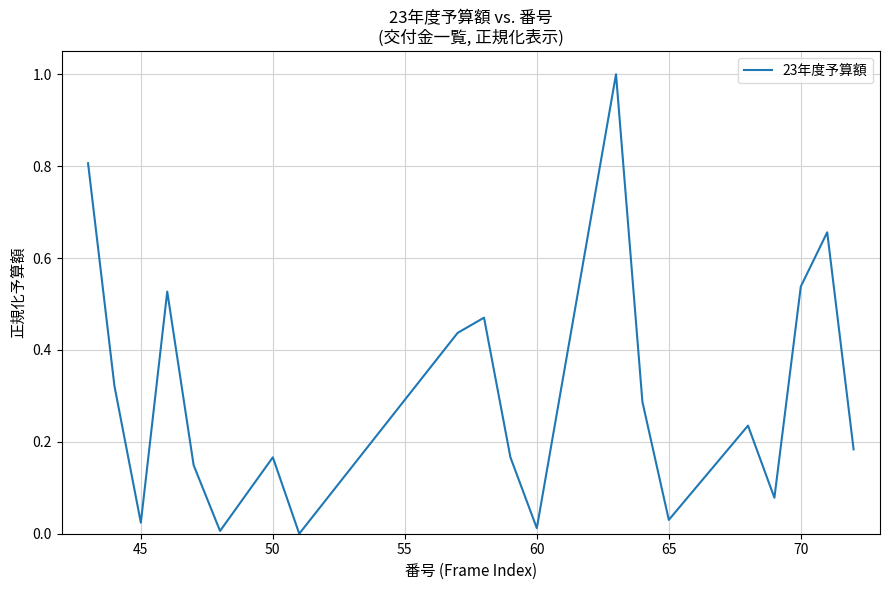

What is the difference between the maximum and minimum values?

1.0